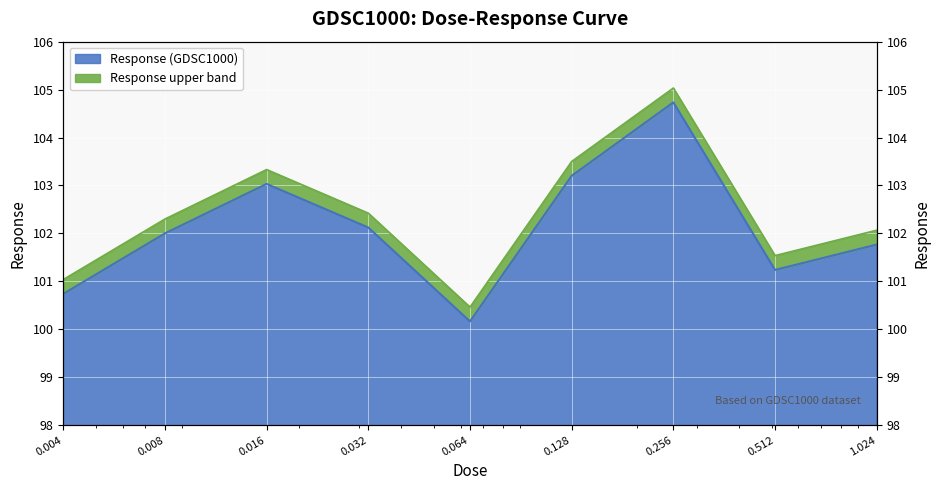

At which category does the chart reach its minimum across all series?

0.064